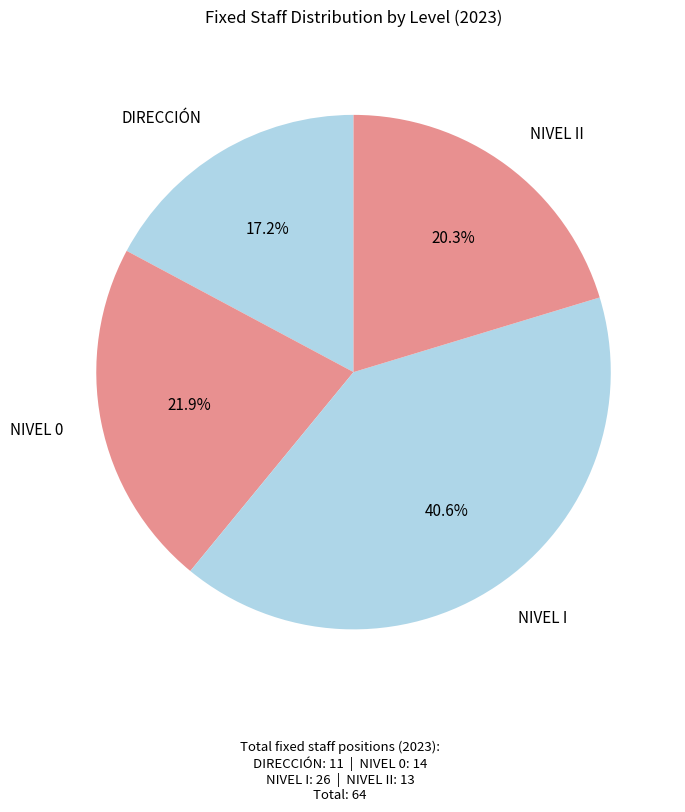

How many slices are in this pie chart?

4